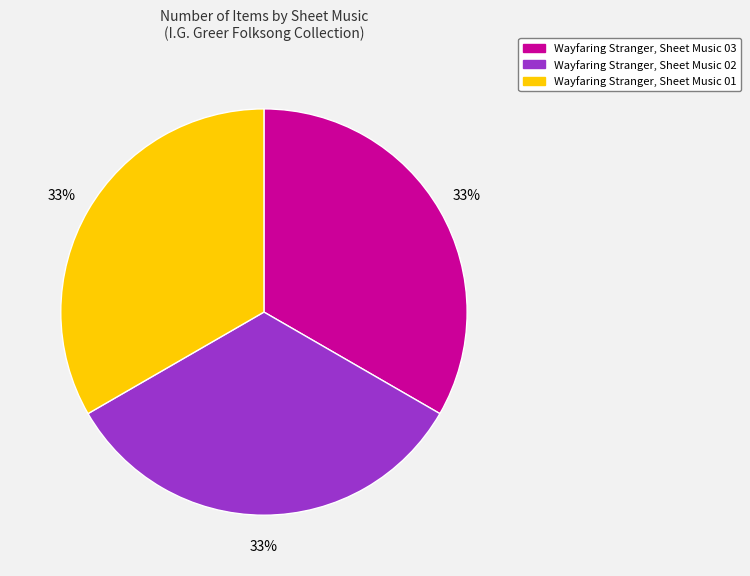

True or false: Wayfaring Stranger, Sheet Music 02 accounts for 33% of the total.

True